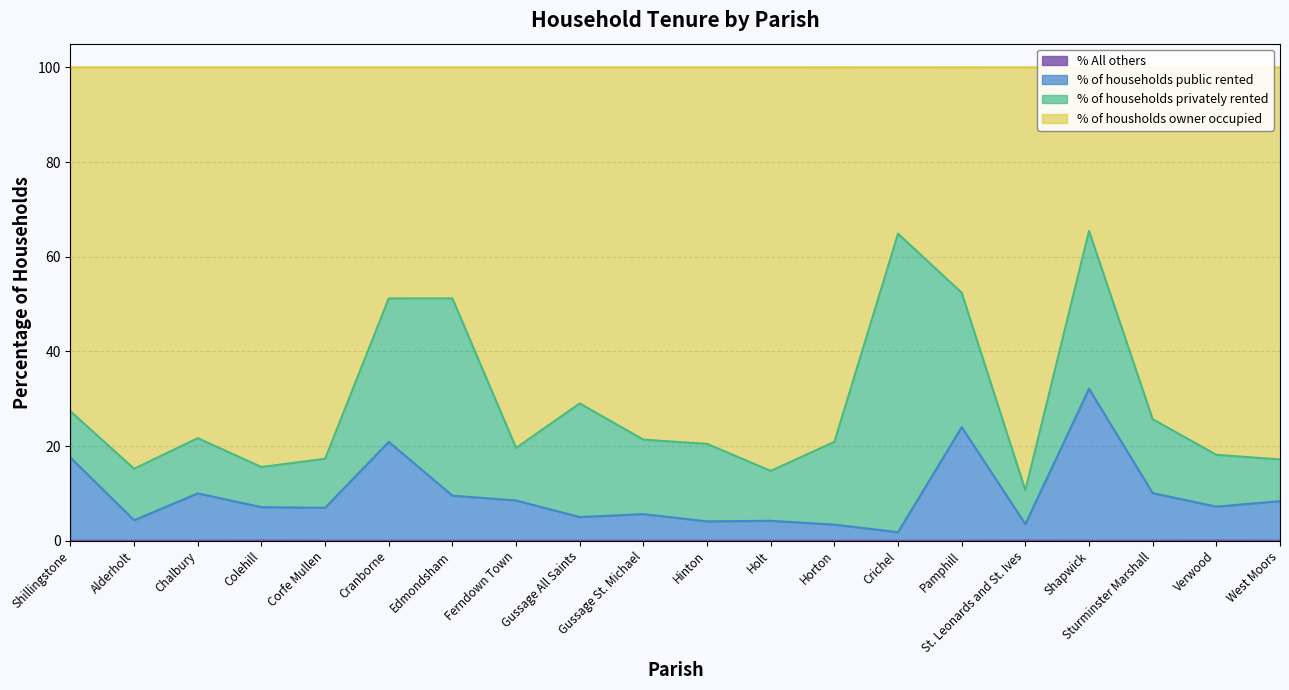

Is it true that % All others equals 0.0 at Hinton?

True